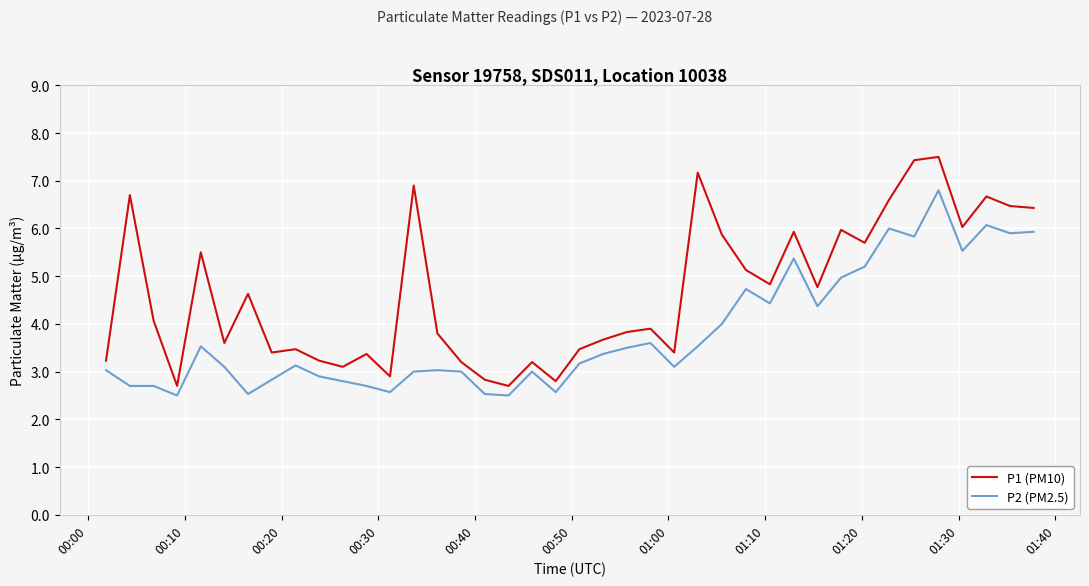

List the series in order of their peak value, lowest first.

P2 (PM2.5), P1 (PM10)